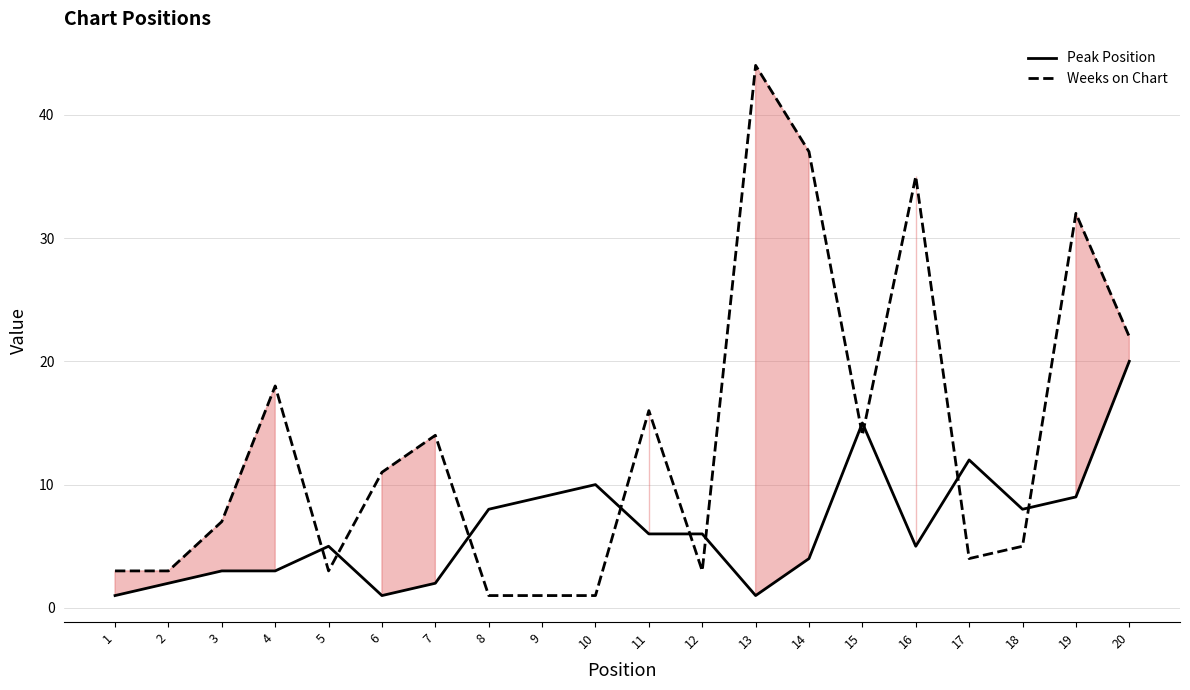

What is the total value across all series at 11?

22